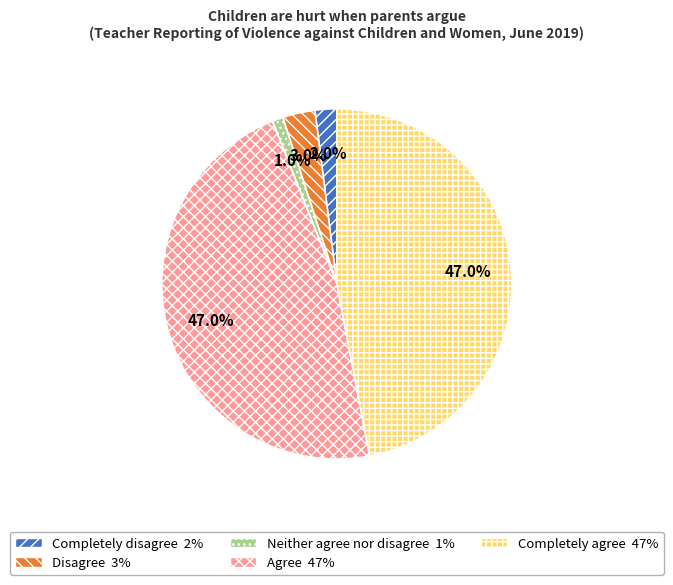

Does Completely disagree account for over 50% of the chart?

No